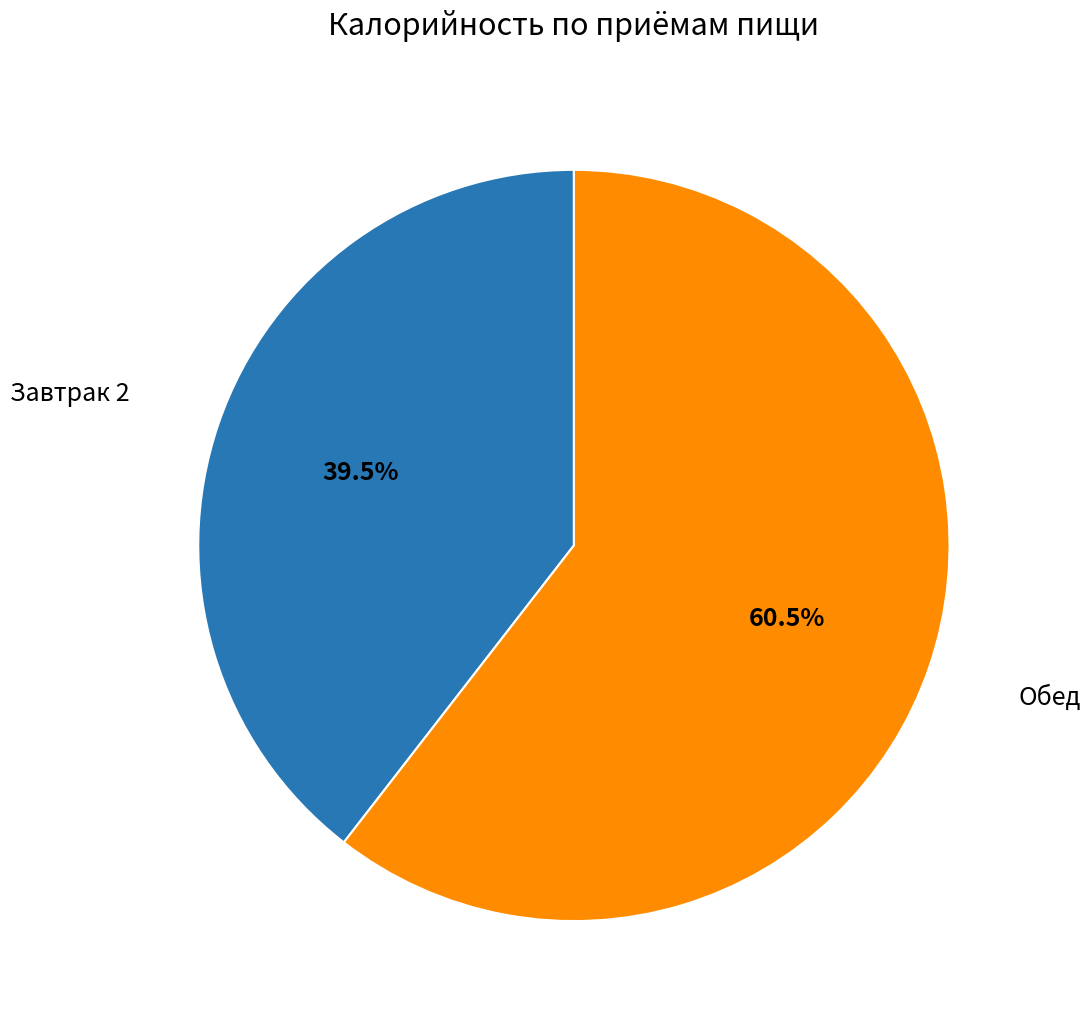

Is there a majority slice in this chart?

Yes